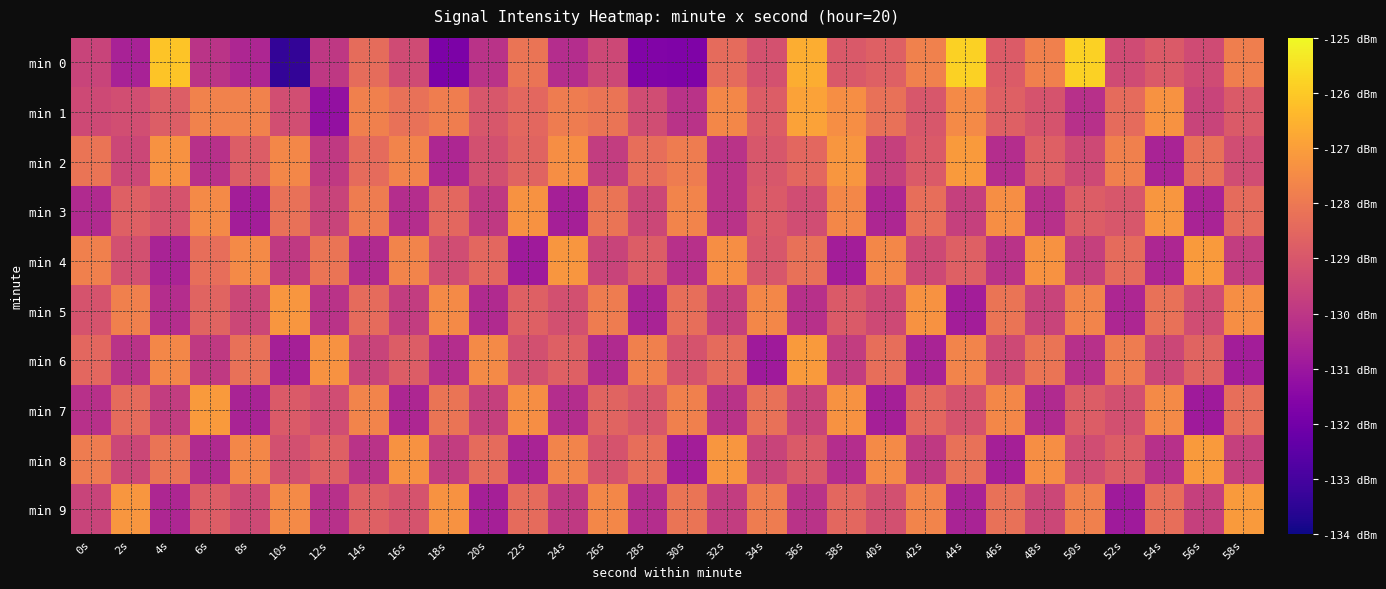

What is the difference between the highest and lowest values at 48s?

3.1